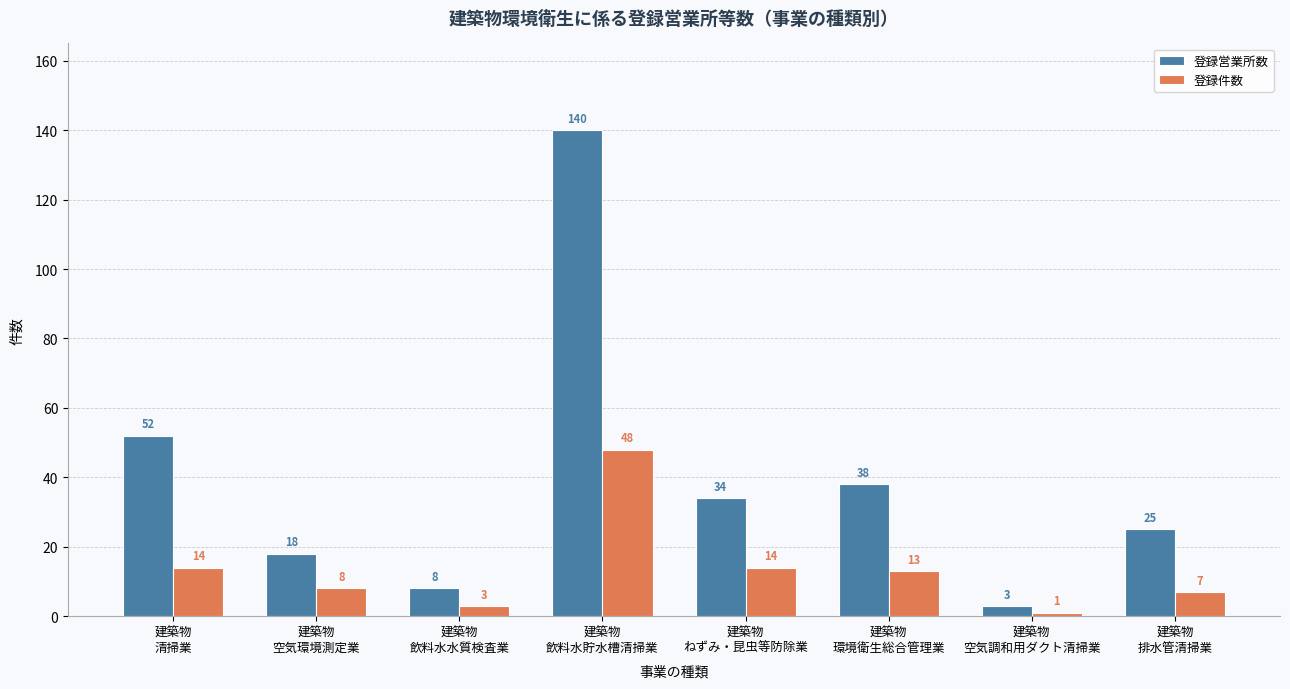

What position from the left is 建築物
清掃業?

1